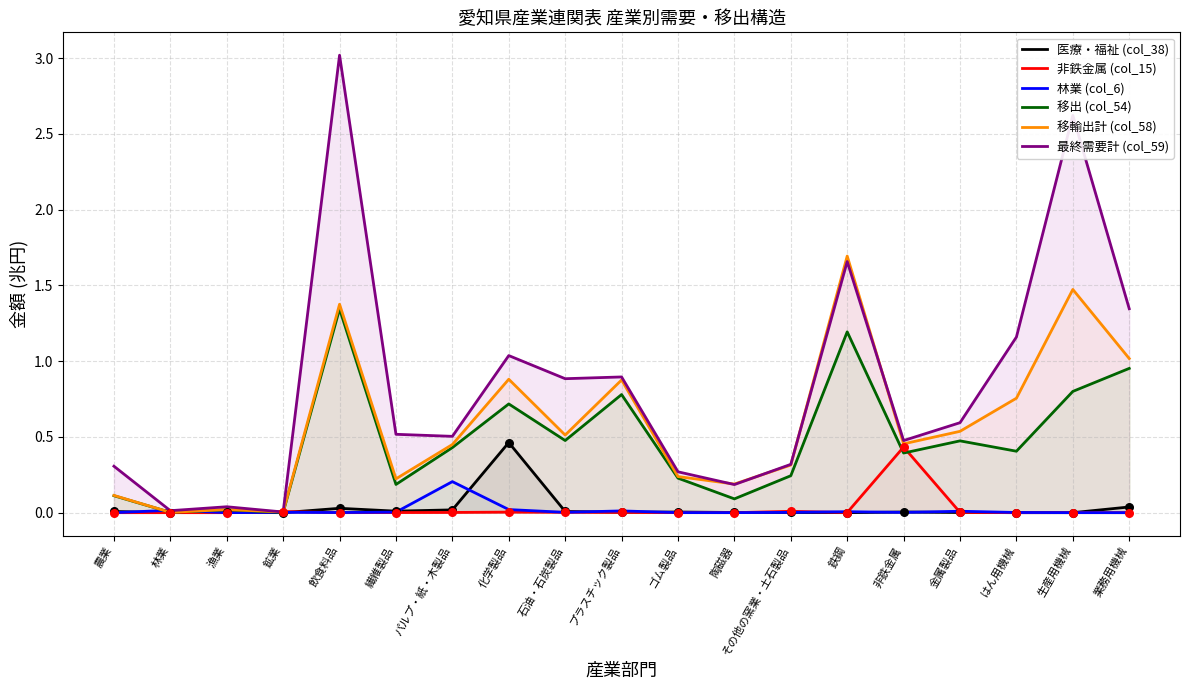

What are all the series names shown in the legend?

医療・福祉 (col_38), 非鉄金属 (col_15), 林業 (col_6), 移出 (col_54), 移輸出計 (col_58), 最終需要計 (col_59)